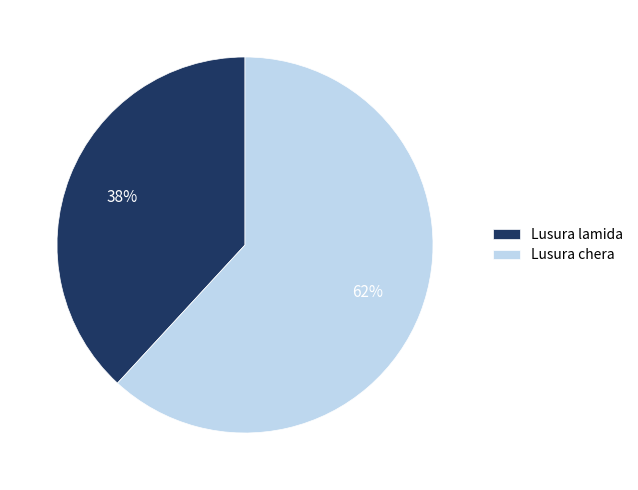

Between Lusura lamida and Lusura chera, which is larger?

Lusura chera